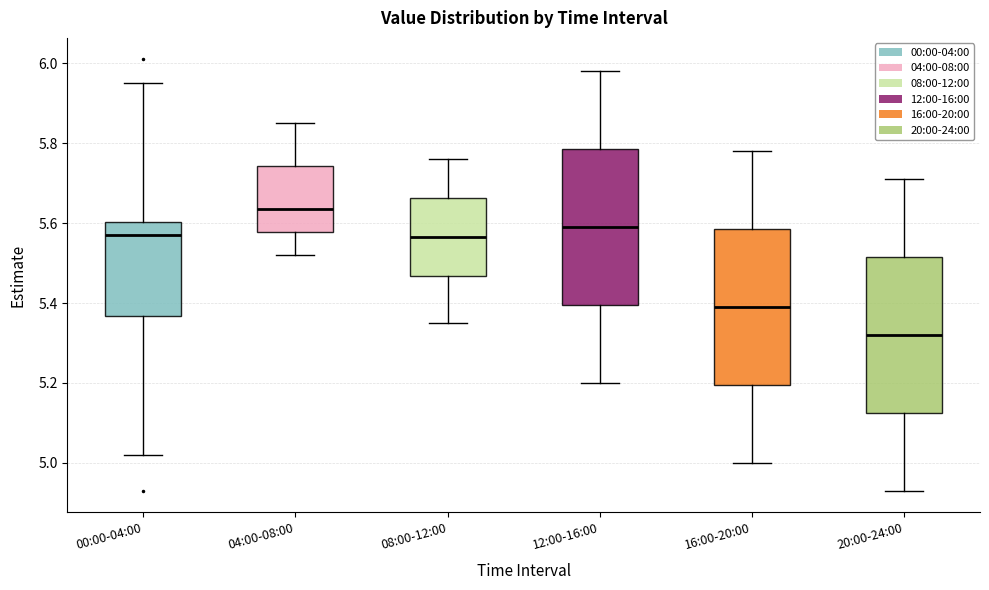

Reading left to right, transcribe this box plot: for each box, give where its median line is, the range the box spans, and where its two whiskers end, as read against the y-axis. The values are not printed on the chart, so give them approximately, as read against the axis.

00:00-04:00: median 5.58, box 5.36 to 5.60, whiskers 5.02 to 5.96
04:00-08:00: median 5.64, box 5.58 to 5.74, whiskers 5.52 to 5.86
08:00-12:00: median 5.56, box 5.46 to 5.66, whiskers 5.36 to 5.76
12:00-16:00: median 5.60, box 5.40 to 5.78, whiskers 5.20 to 5.98
16:00-20:00: median 5.40, box 5.20 to 5.58, whiskers 5.00 to 5.78
20:00-24:00: median 5.32, box 5.12 to 5.52, whiskers 4.94 to 5.72